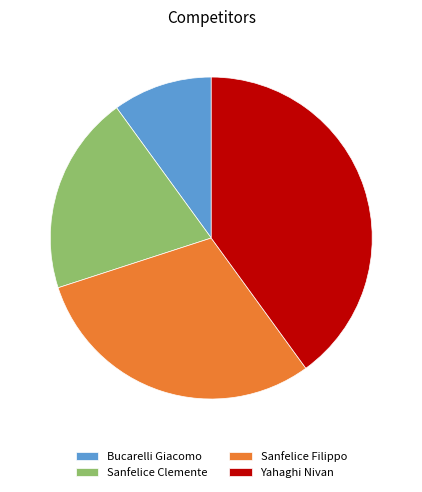

Which category has the smallest portion of the pie?

Bucarelli Giacomo